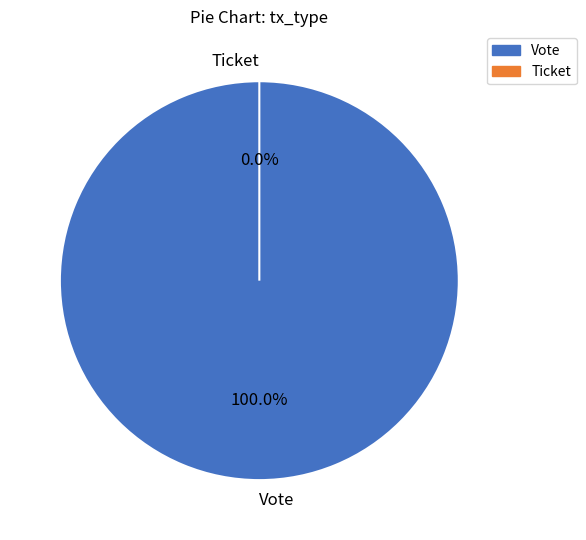

Is it true that Vote is 100% of the pie?

True